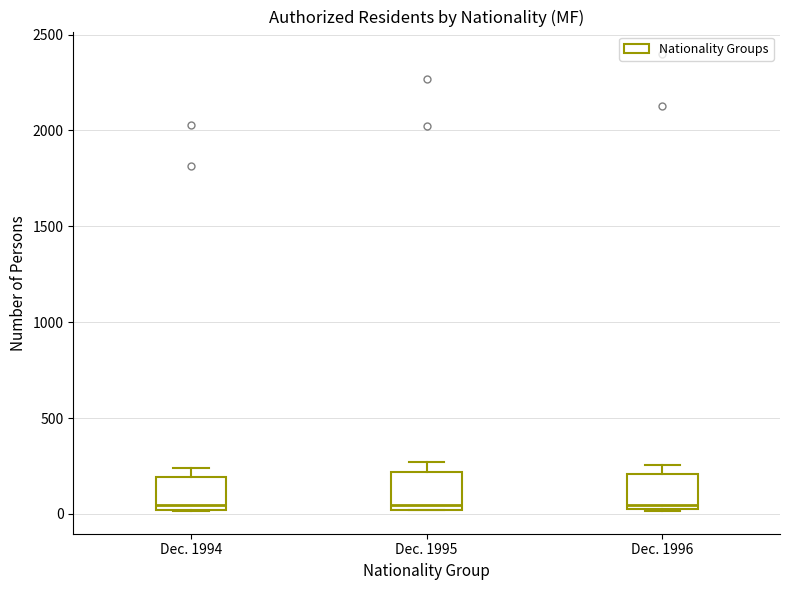

Where does the upper whisker of the box for Dec. 1995 end on the y-axis? The values are not printed on the chart, so give them approximately, as read against the axis.

250